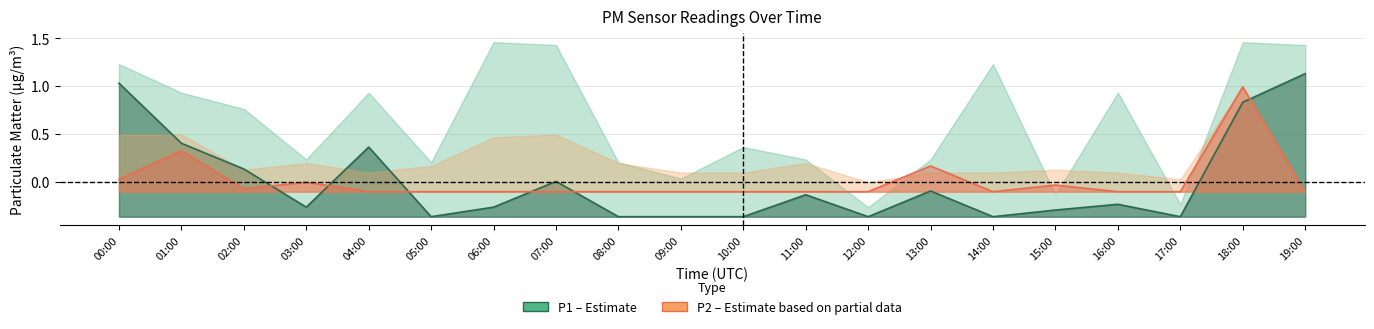

How many intersections are there between P2 (Partial) and P1 (Estimate)?

6